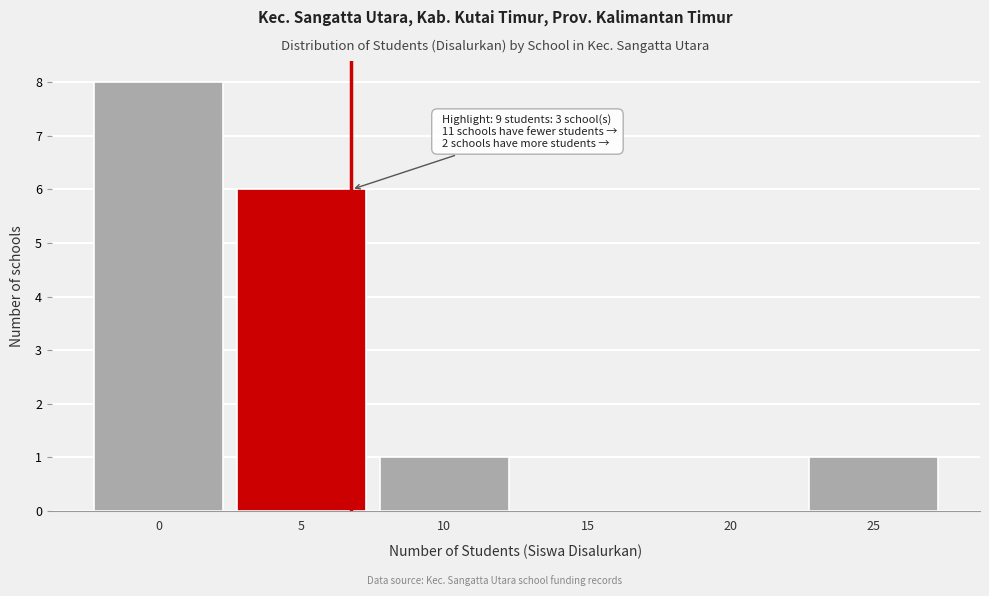

Reading right to left, what are all the values shown in this chart?

25=1	20=0	15=0	10=1	5=6	0=8